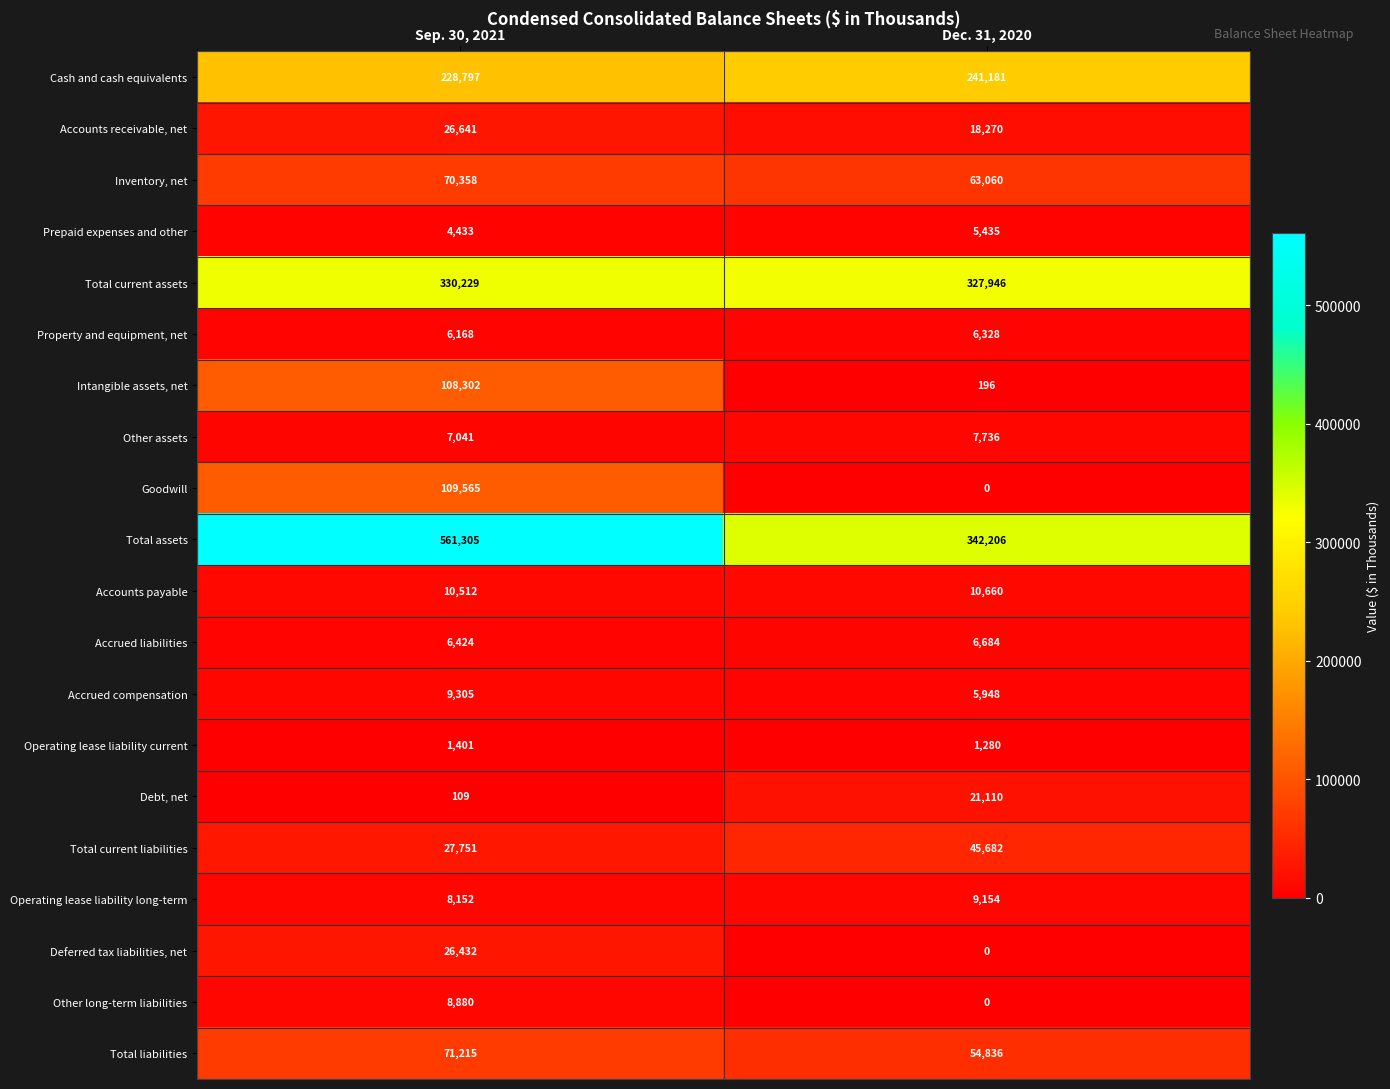

What is the average value of the Total assets series?

451756